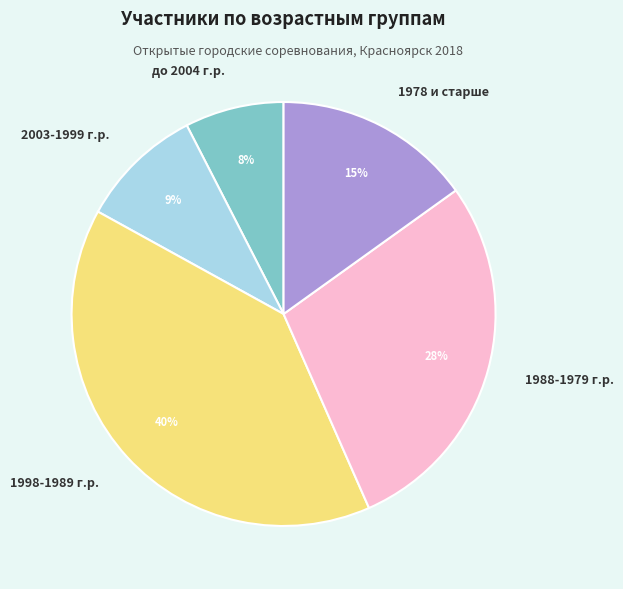

Do 1988-1979 г.р. and 2003-1999 г.р. together represent more than half of the pie?

No